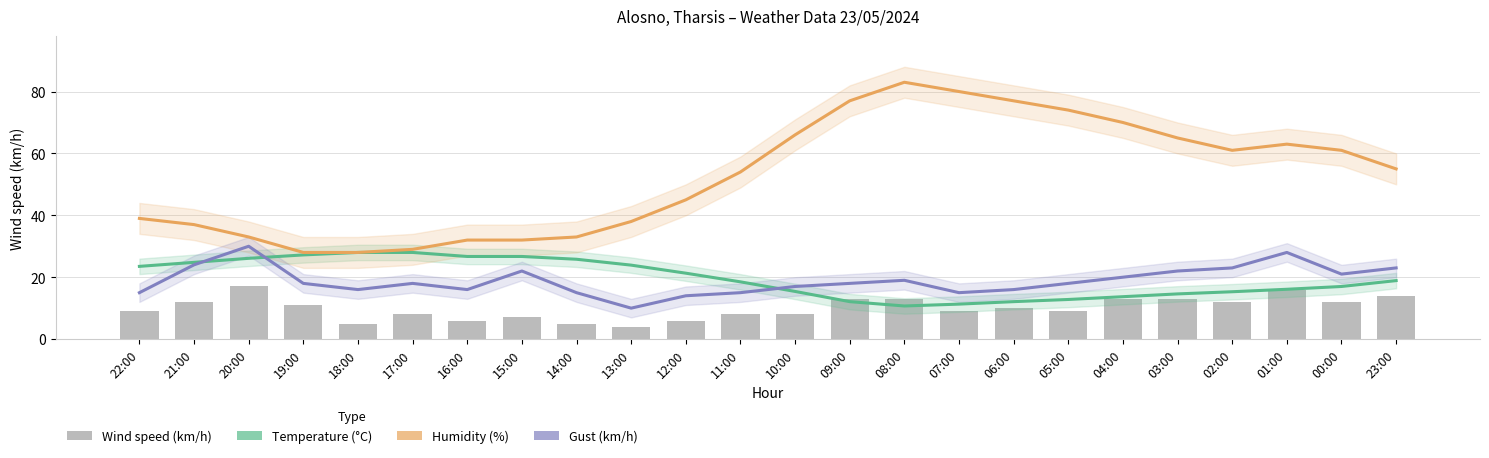

What is the minimum value for Wind speed (km/h)?

4.0